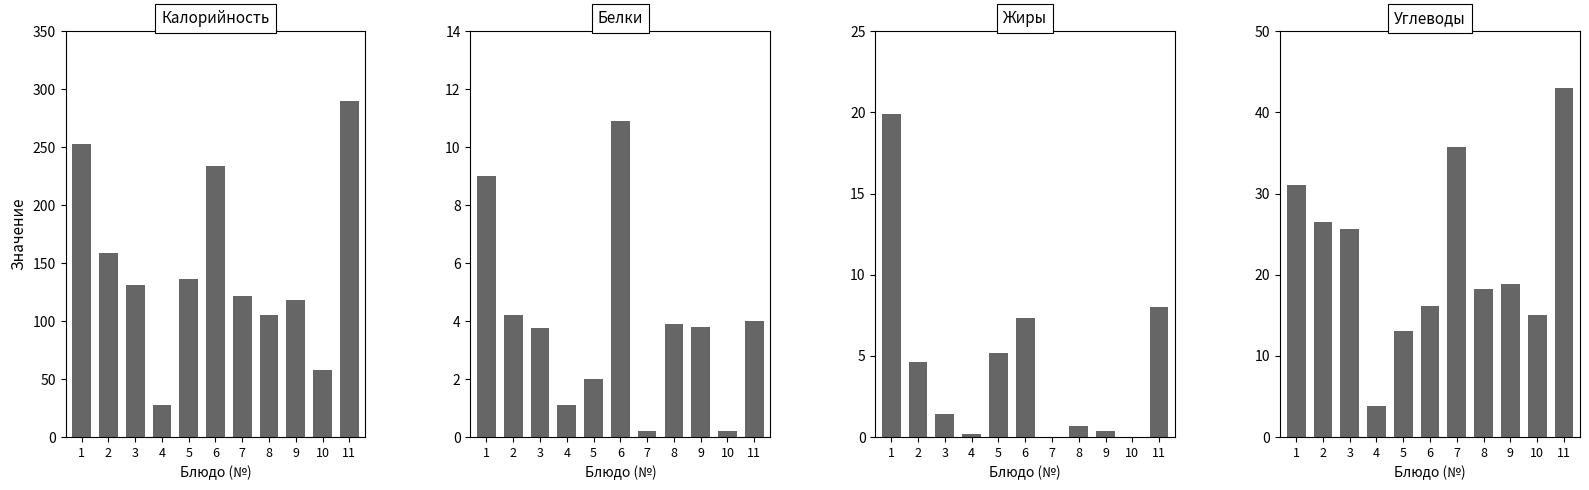

Where is Углеводы nearest to the value 23?

3